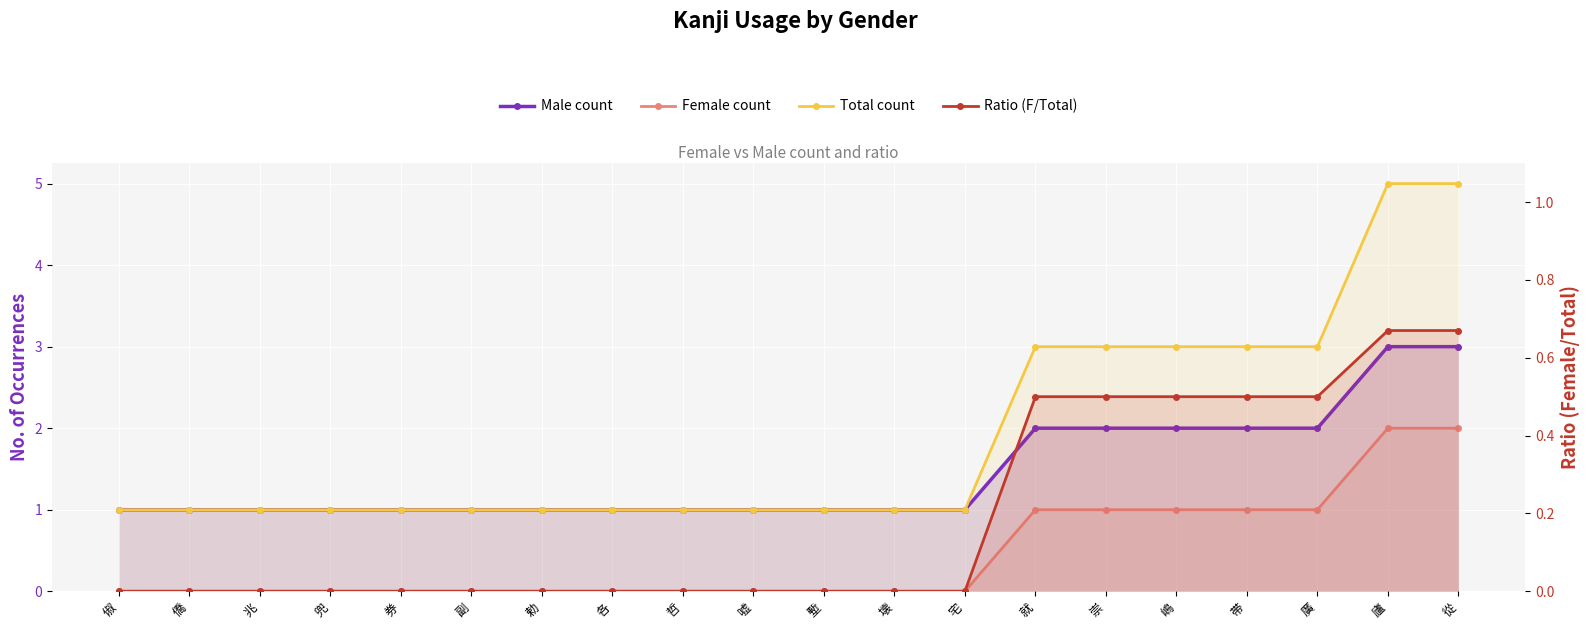

What is the difference between the highest and lowest values at 廣?

2.5